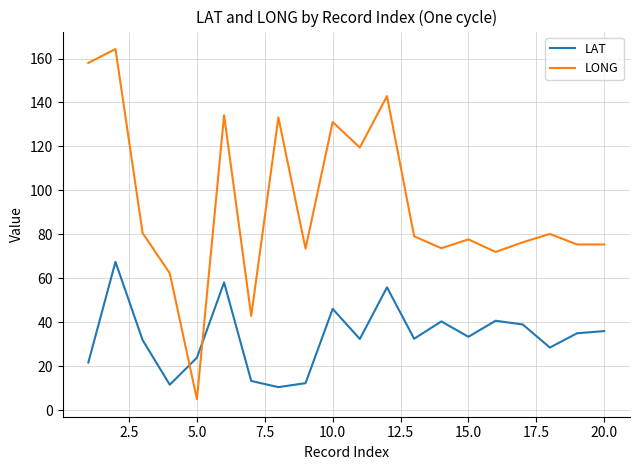

What is the average value of the LONG series?

92.9